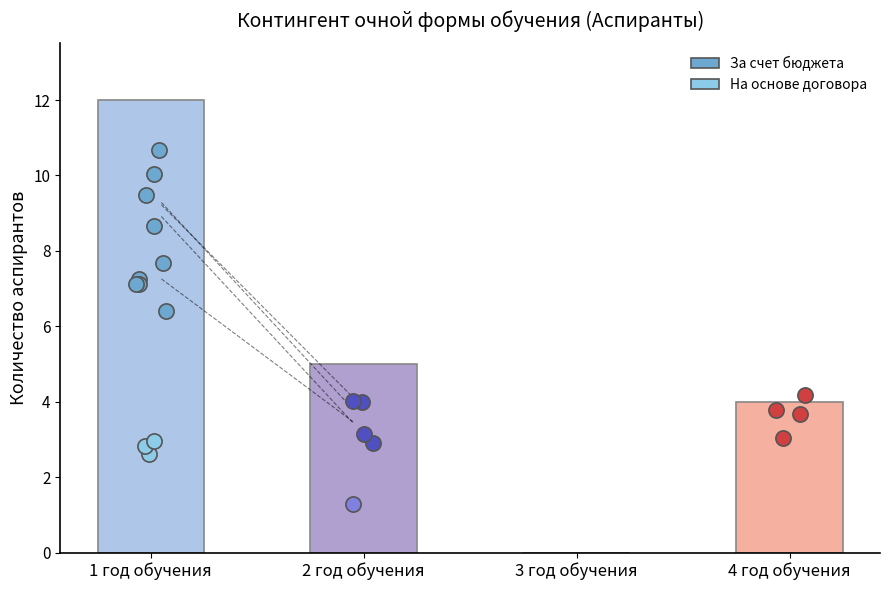

Is the value of За счет бюджета at 2 год обучения greater than the value of На основе договора at 2 год обучения?

Yes